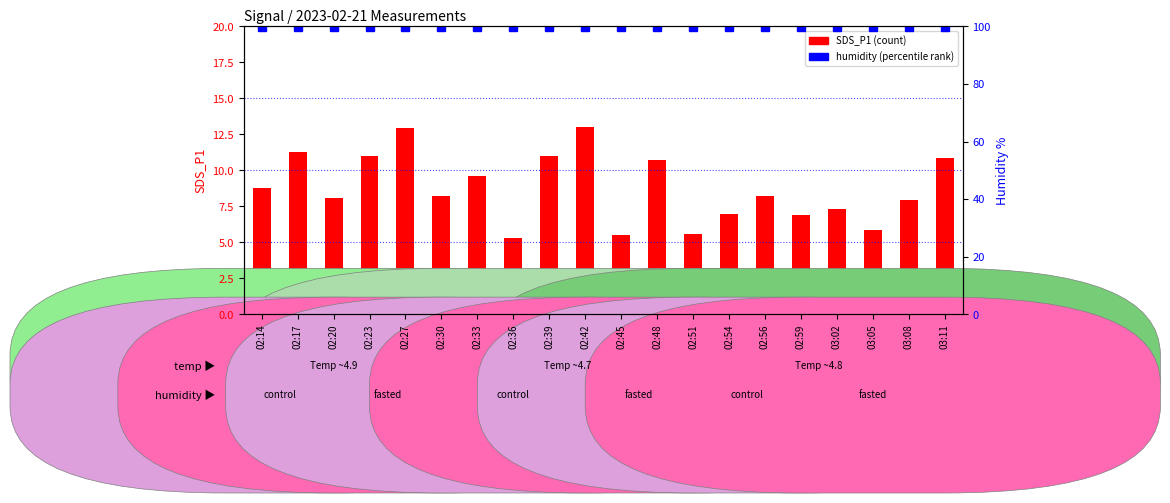

Rank the categories by SDS_P1 (count) value from highest to lowest.

02:42, 02:27, 02:17, 02:39, 02:23, 03:11, 02:48, 02:33, 02:14, 02:30, 02:56, 02:20, 03:08, 03:02, 02:54, 02:59, 03:05, 02:51, 02:45, 02:36